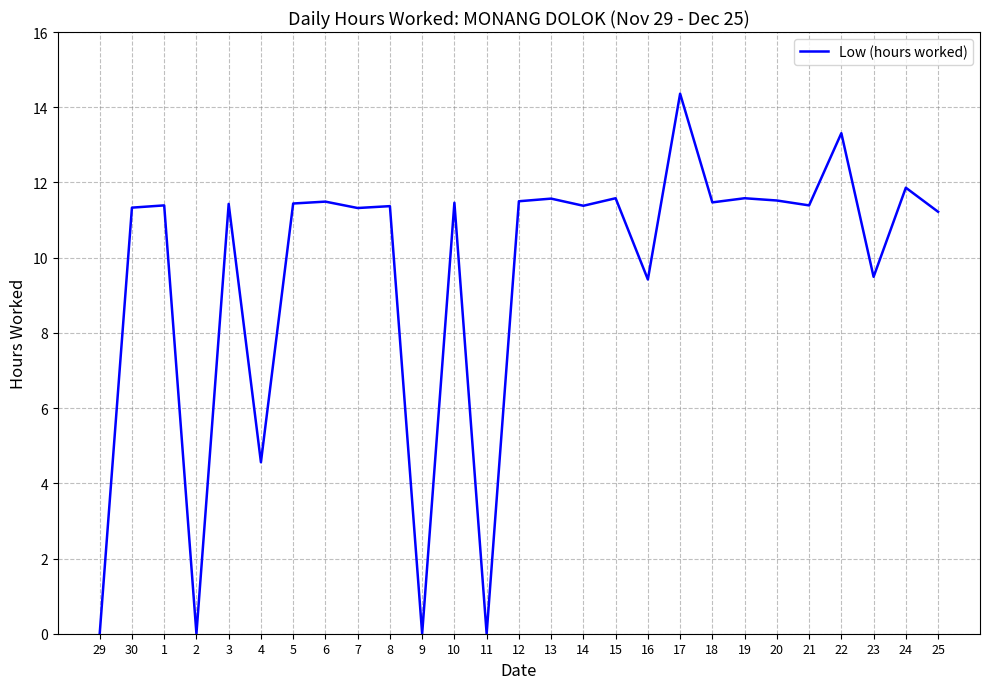

What is the greatest value displayed?

14.4